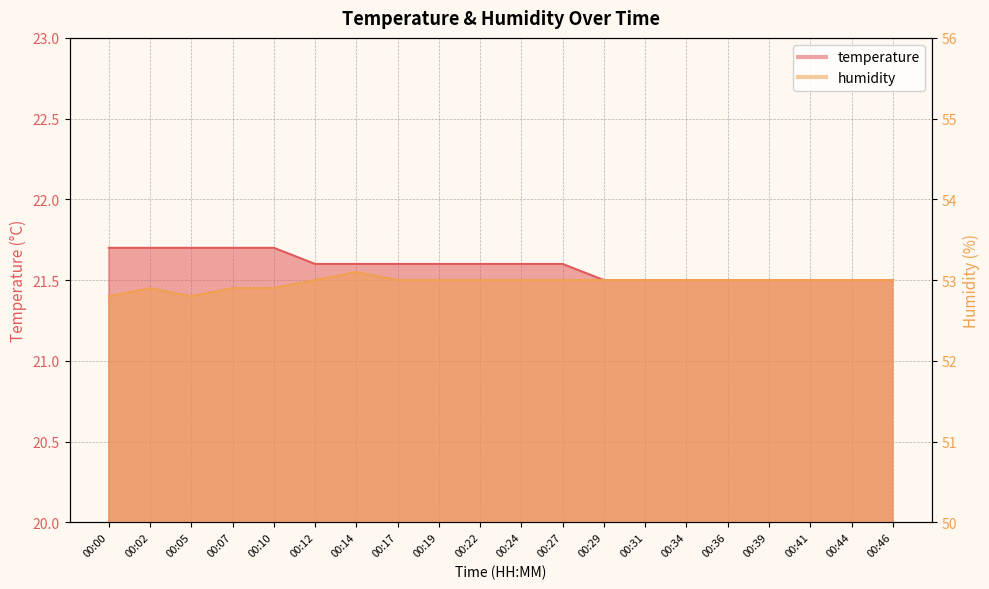

Reading right to left, what are all the values shown in this chart?

temperature: 21.5	21.5	21.5	21.5	21.5	21.5	21.5	21.5	21.6	21.6	21.6	21.6	21.6	21.6	21.6	21.7	21.7	21.7	21.7	21.7
humidity: 53.0	53.0	53.0	53.0	53.0	53.0	53.0	53.0	53.0	53.0	53.0	53.0	53.0	53.1	53.0	52.9	52.9	52.8	52.9	52.8